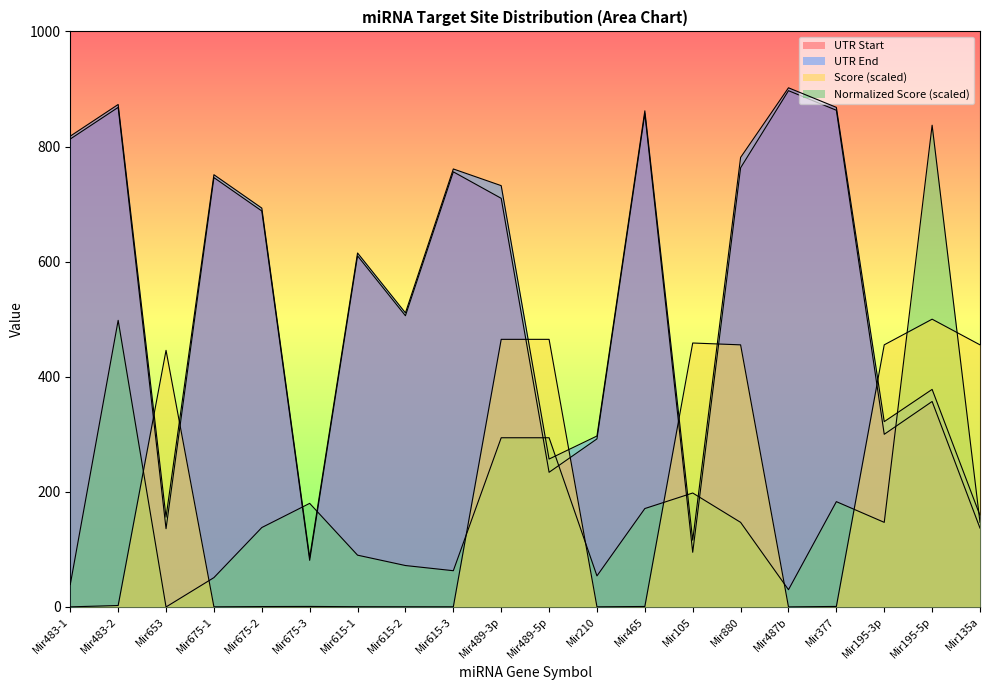

Reading right to left, list all the values displayed in this chart.

UTR Start: 137.0	357.0	300.0	863.0	897.0	763.0	95.0	857.0	292.0	234.0	710.0	756.0	506.0	610.0	81.0	688.0	746.0	136.0	868.0	813.0
UTR End: 159.0	378.0	322.0	868.0	902.0	781.0	116.0	862.0	297.0	257.0	732.0	761.0	511.0	615.0	86.0	693.0	751.0	156.0	873.0	818.0
Score: 455.4	500.0	455.4	0.9	0.2	455.4	458.6	0.9	0.3	465.0	465.0	0.3	0.4	0.5	0.9	0.7	0.3	445.9	2.5	0.2
Normalized Score: 147.0	837.0	147.0	183.0	30.0	147.0	198.0	171.0	54.0	294.0	294.0	63.0	72.0	90.0	180.0	138.0	51.0	0.0	498.0	39.0